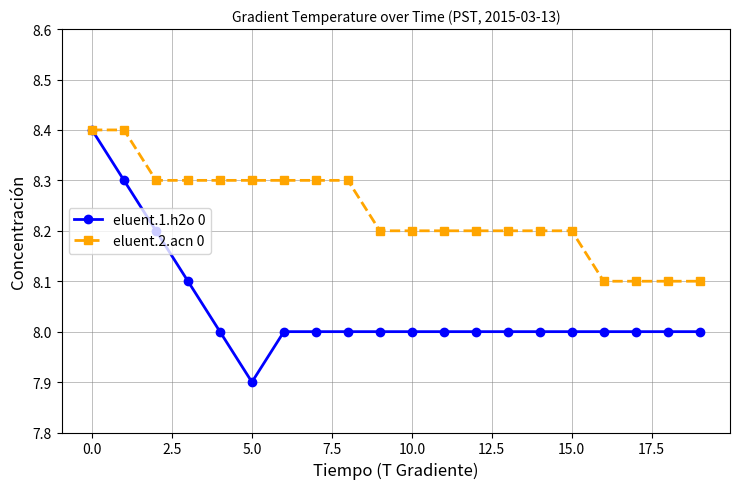

Count the eluent.1.h2o 0 values in the range 8 to 9.

19